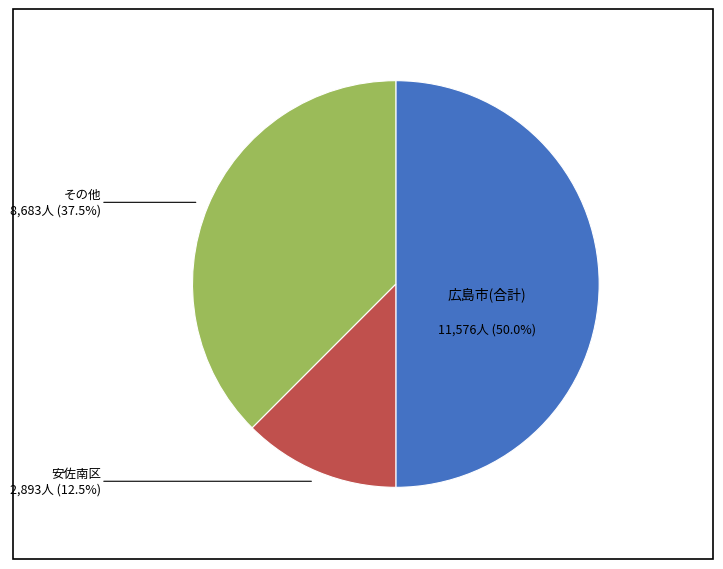

How many slices are in this pie chart?

3